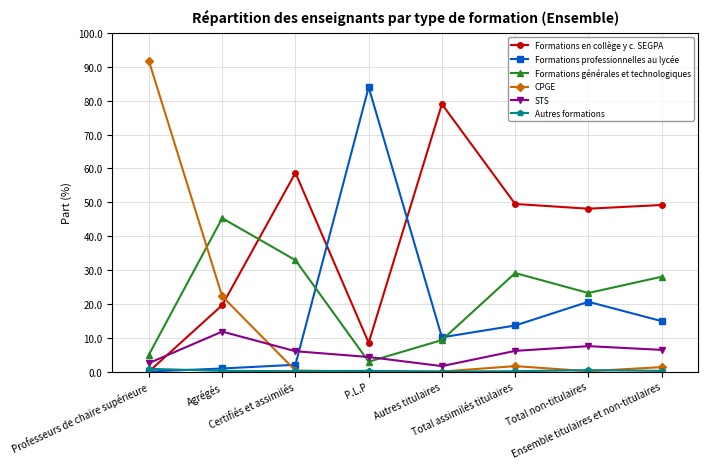

How many intersections are there between Formations en collège y c. SEGPA and Formations générales et technologiques?

1